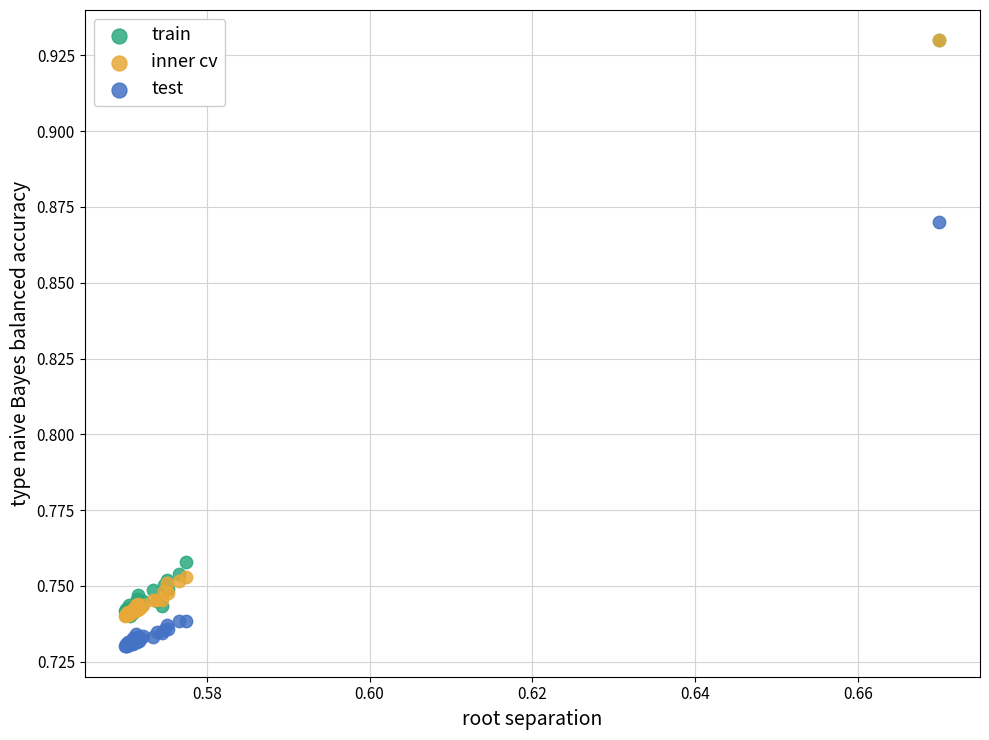

What are all the series names shown in the legend?

train, inner cv, test